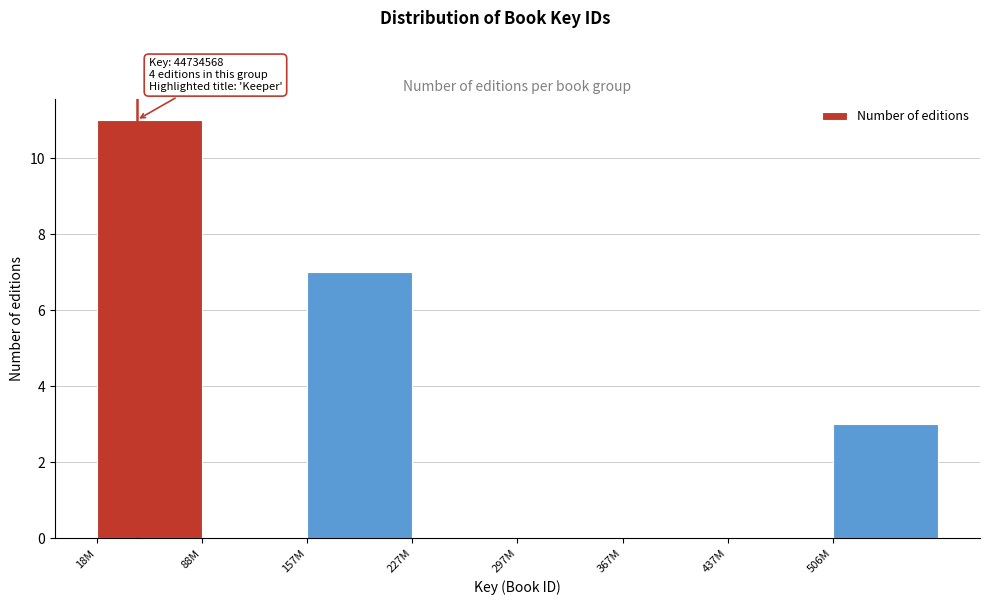

Reading left to right, list all the values displayed in this chart.

18M=11	88M=0	157M=7	227M=0	297M=0	367M=0	437M=0	506M=3